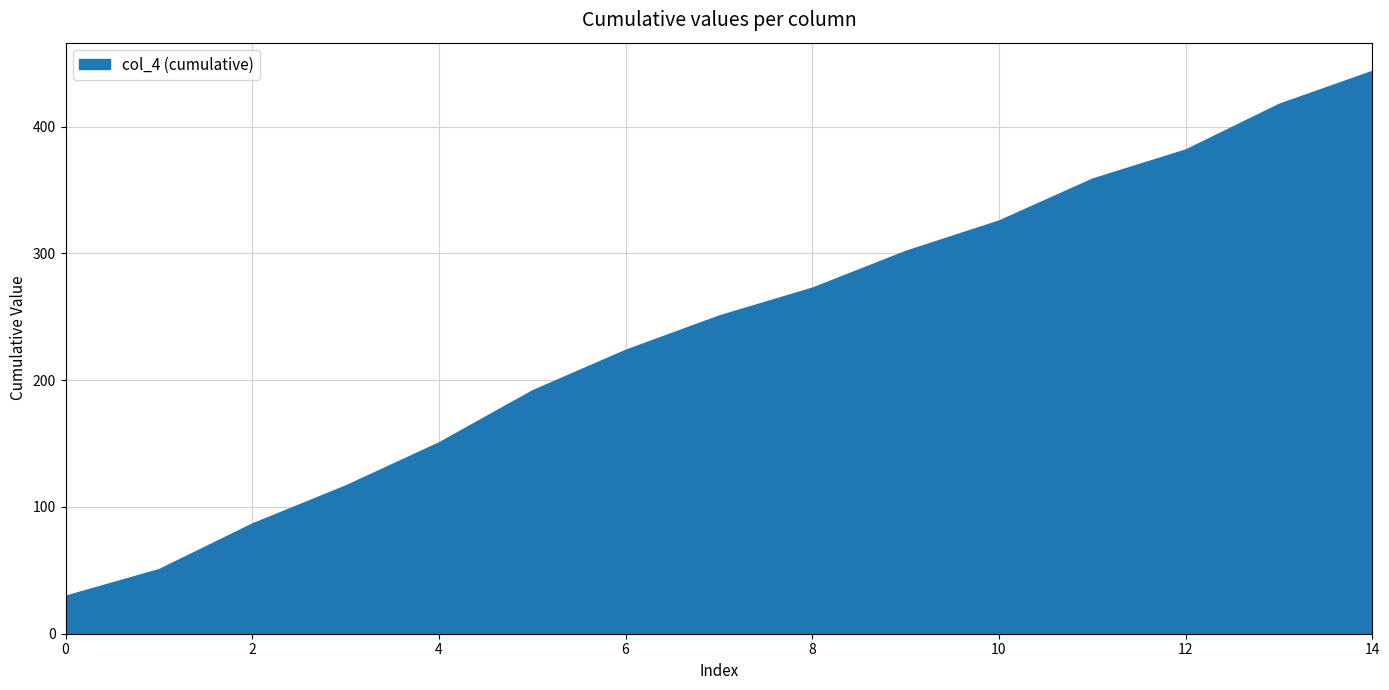

The value at 12 is 253. True or false?

False